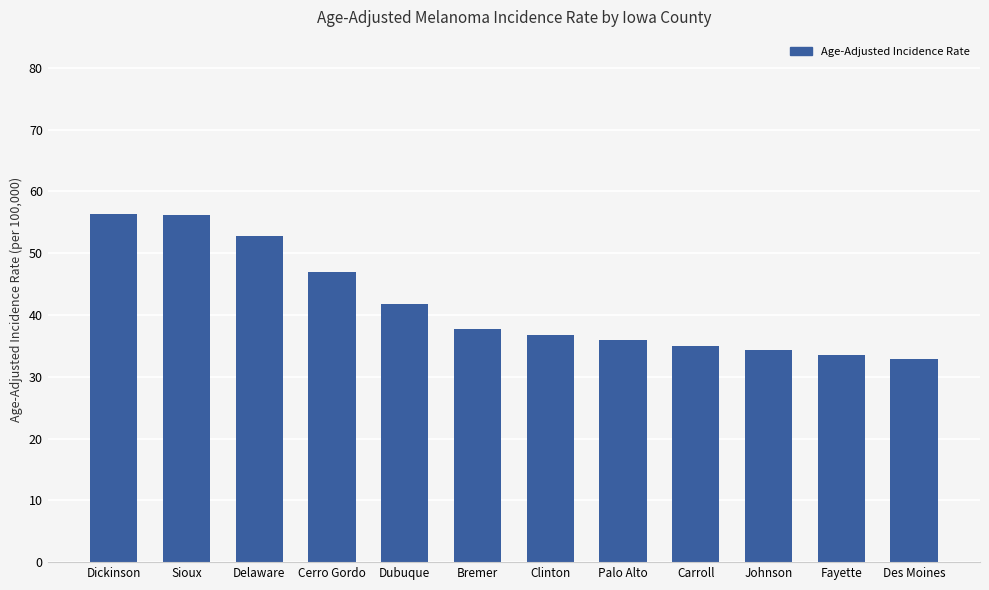

True or false: the data shows 77.4 at Delaware.

False